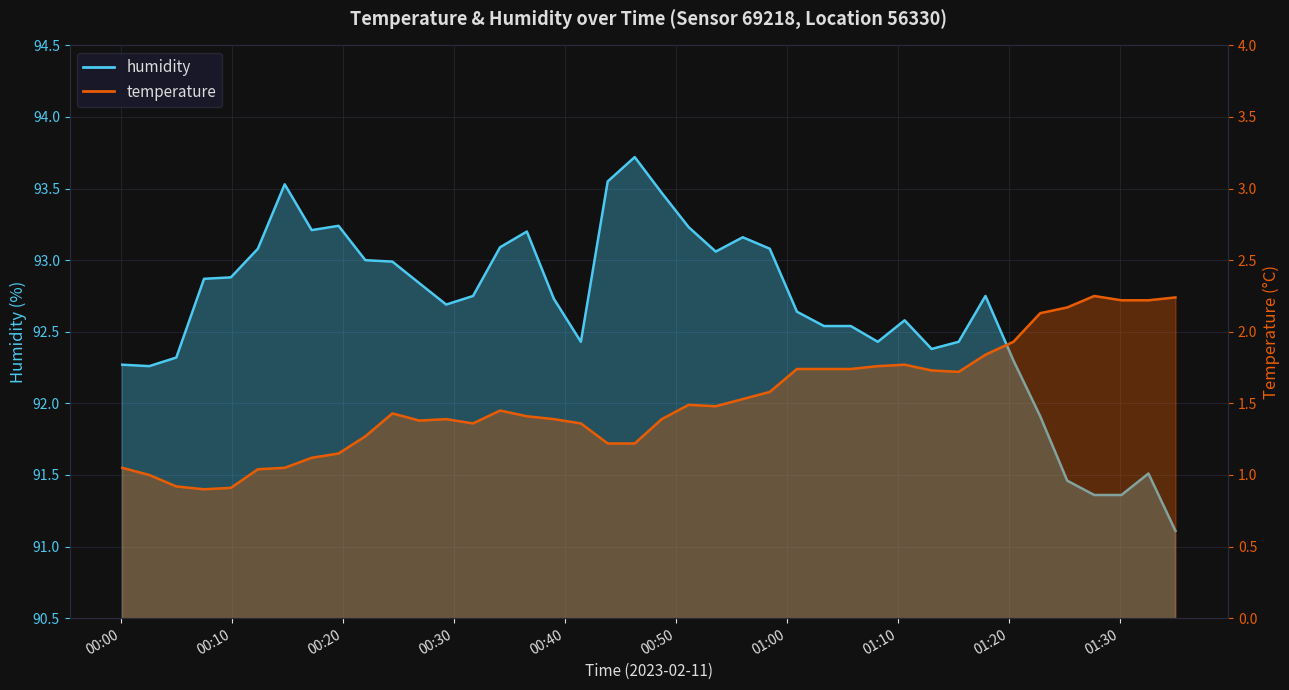

Where is temperature nearest to the value 1?

2023-02-11T00:02:32